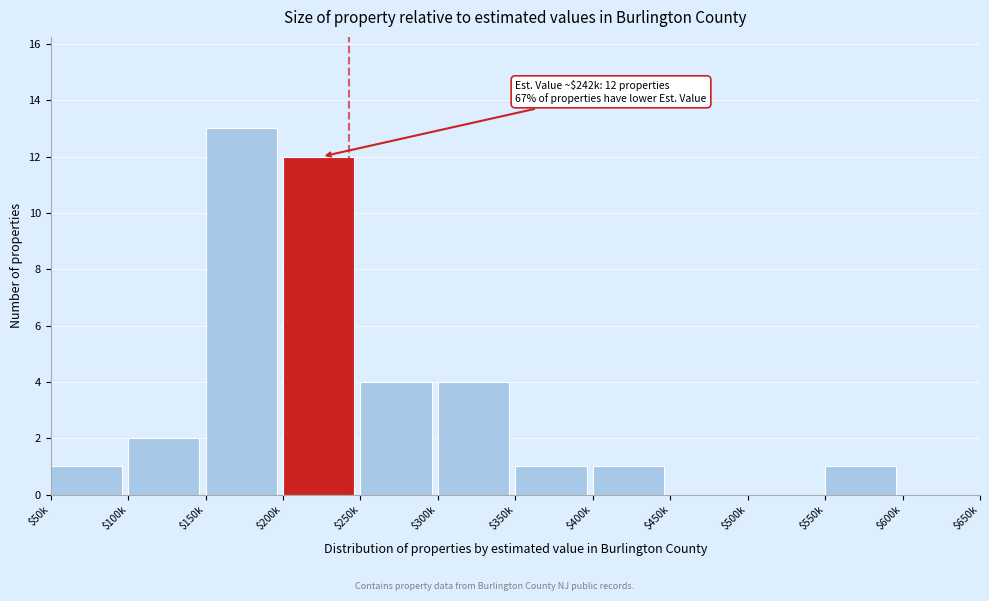

What is the maximum value shown in the chart?

13